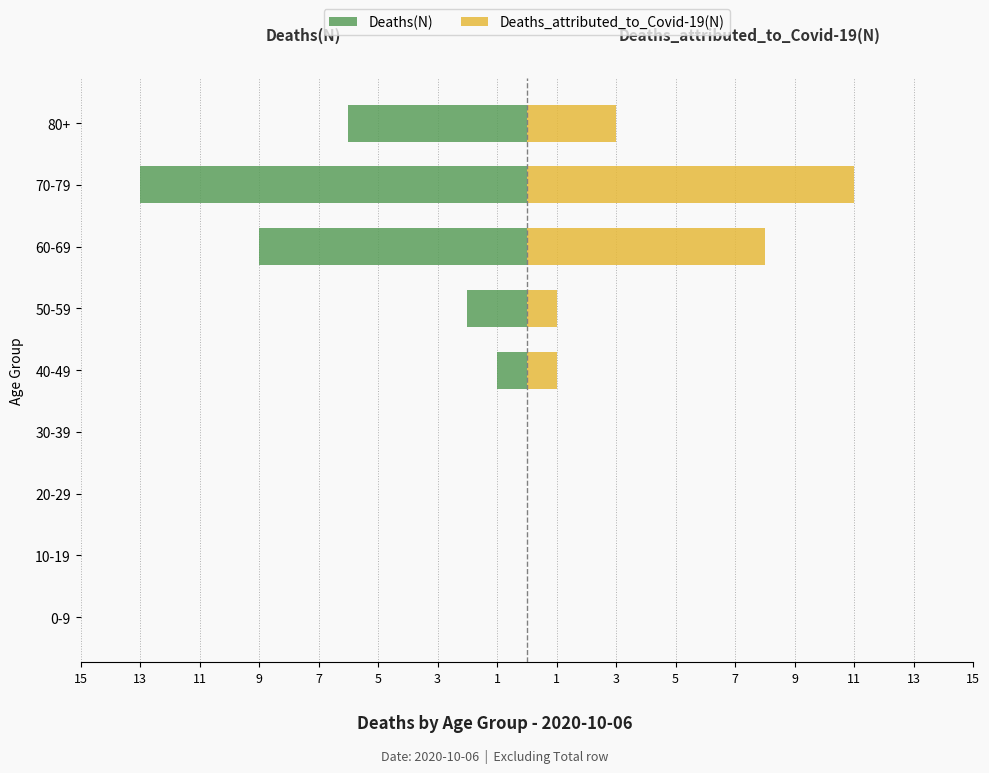

Which series has the widest spread of values?

Deaths(N)